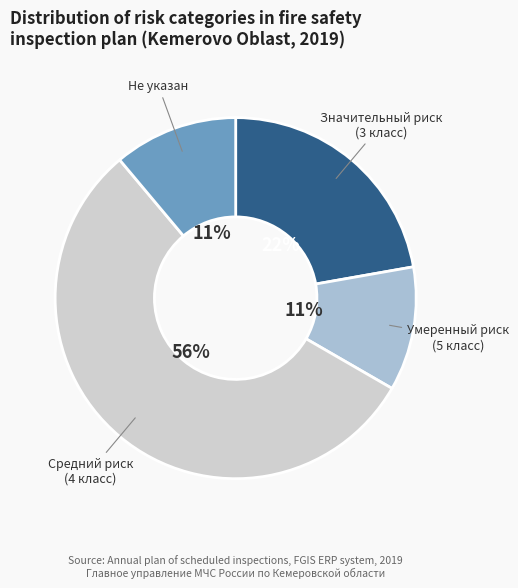

Is it true that Умеренный риск (5 класс) is 4% of the pie?

False